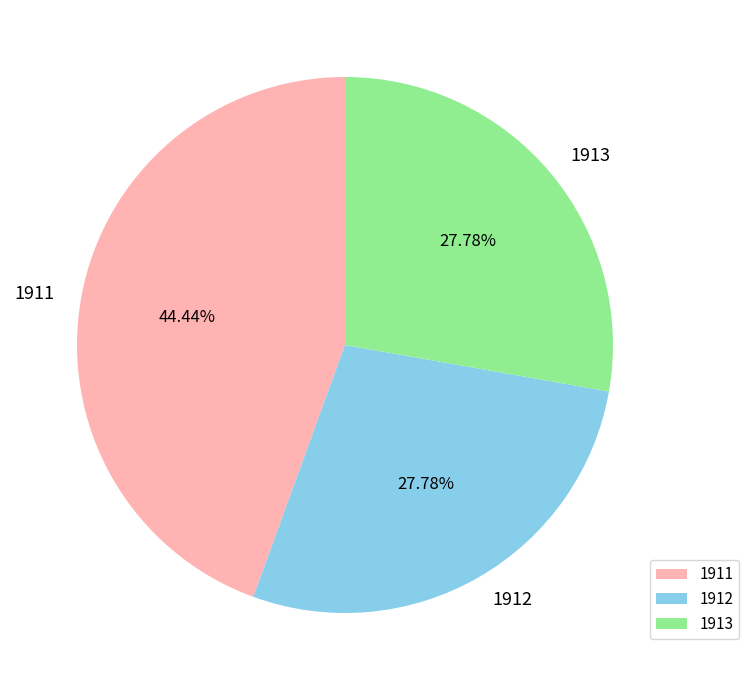

Is the sum of 1911 and 1912 greater than half?

Yes